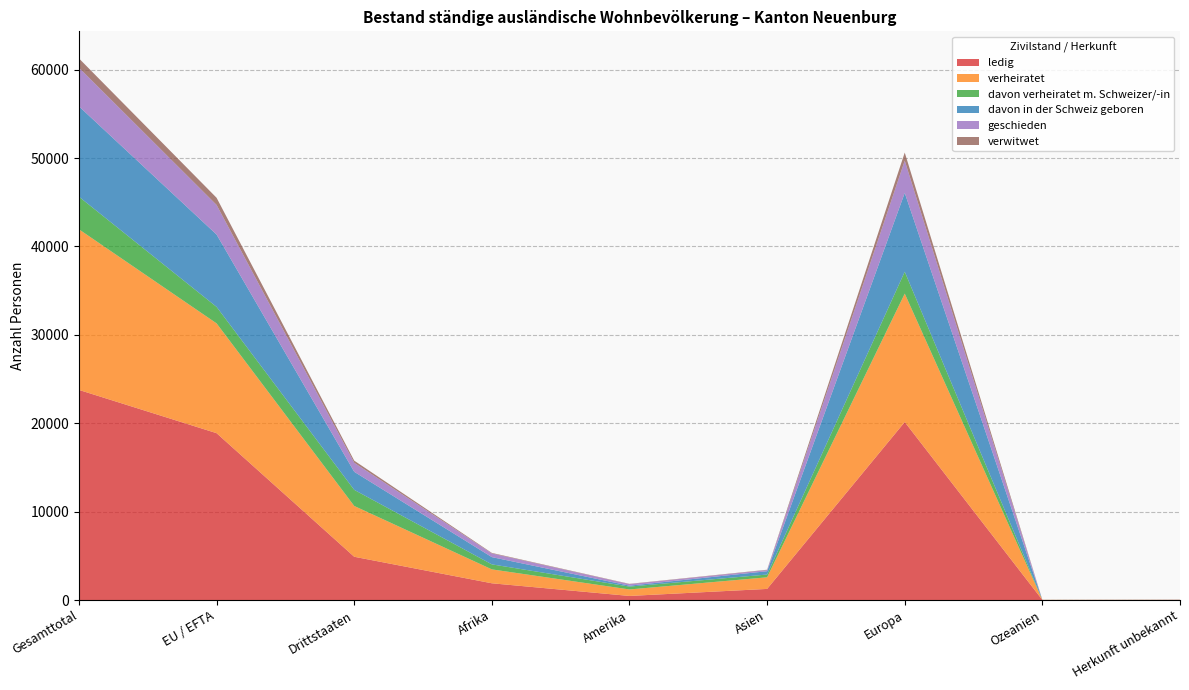

Reading left to right, transcribe all the data shown in this chart.

ledig: 23770	18876	4894	1893	461	1256	20137	8	15
verheiratet: 18169	12422	5747	1572	735	1313	14527	11	11
davon verheiratet m. Schweizer/-in: 3691	1867	1824	568	325	315	2477	4	2
davon in der Schweiz geboren: 10222	8181	2041	820	105	374	8917	1	5
geschieden: 4375	3351	1024	417	173	132	3650	1	2
verwitwet: 1048	810	238	59	31	38	917	0	3